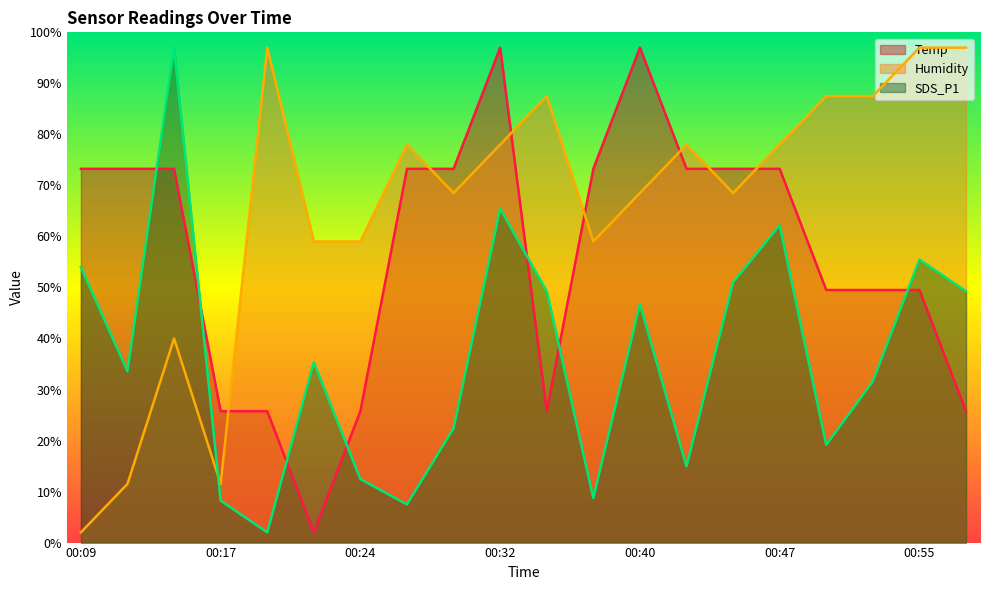

At how many categories does at least one series exceed 84?

9